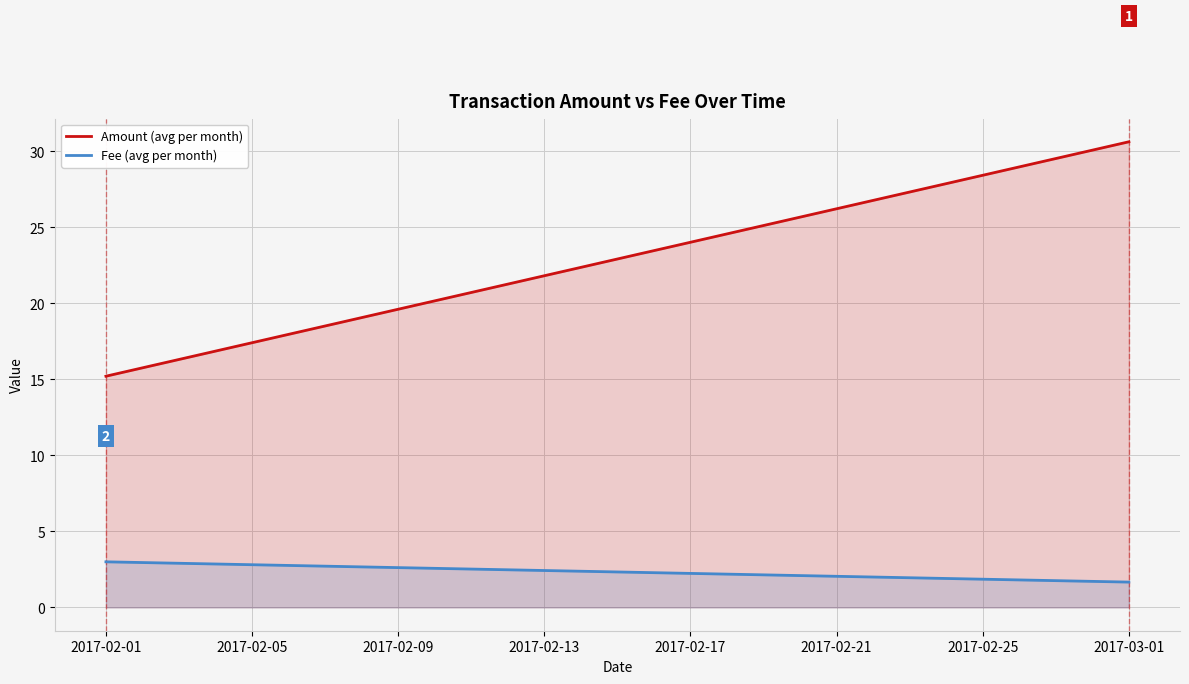

List the series in order of their peak value, highest first.

Amount (avg per month), Fee (avg per month)